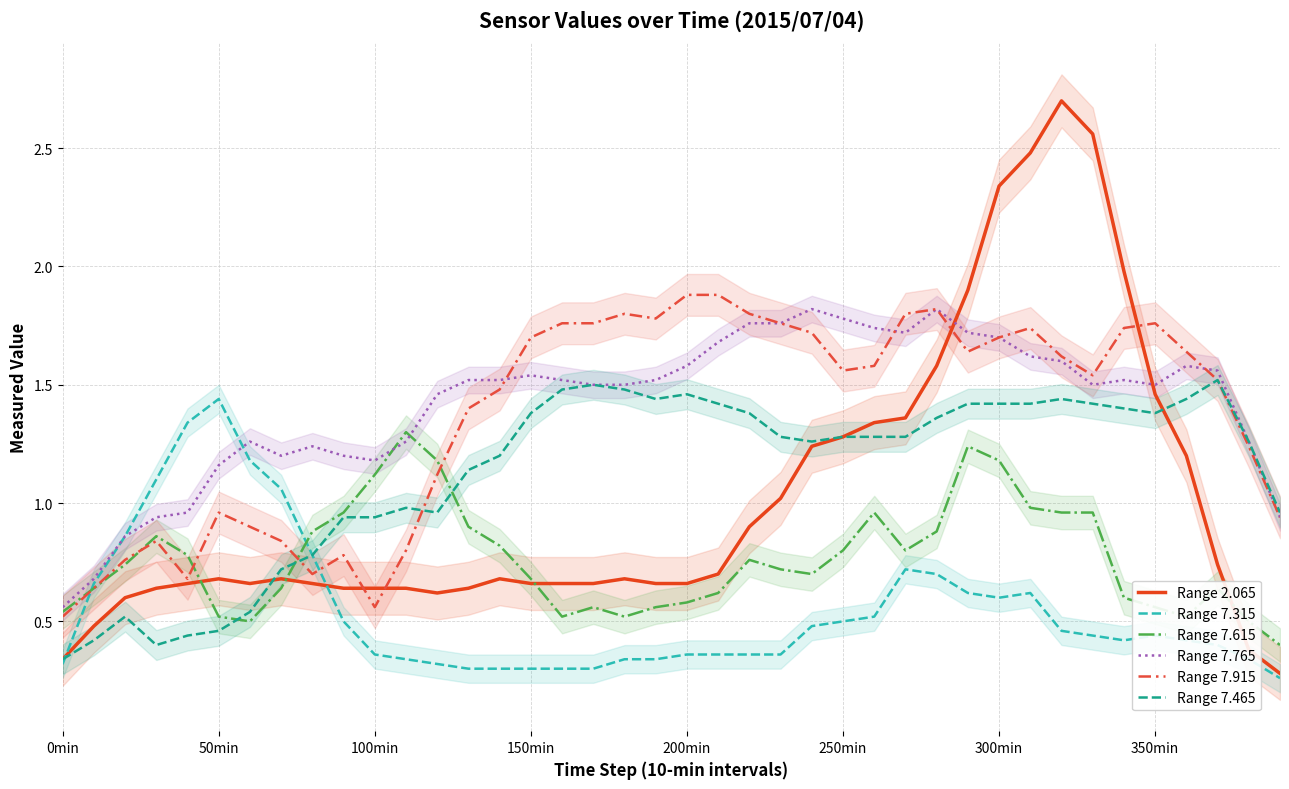

How many intersections are there between Range 7.765 and Range 7.315?

1